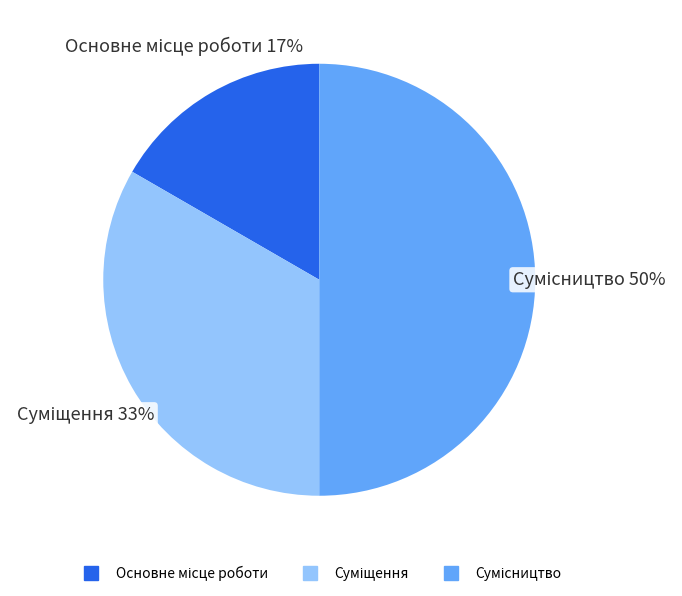

To the nearest percent, what is the difference between the largest and smallest slice percentages?

33%